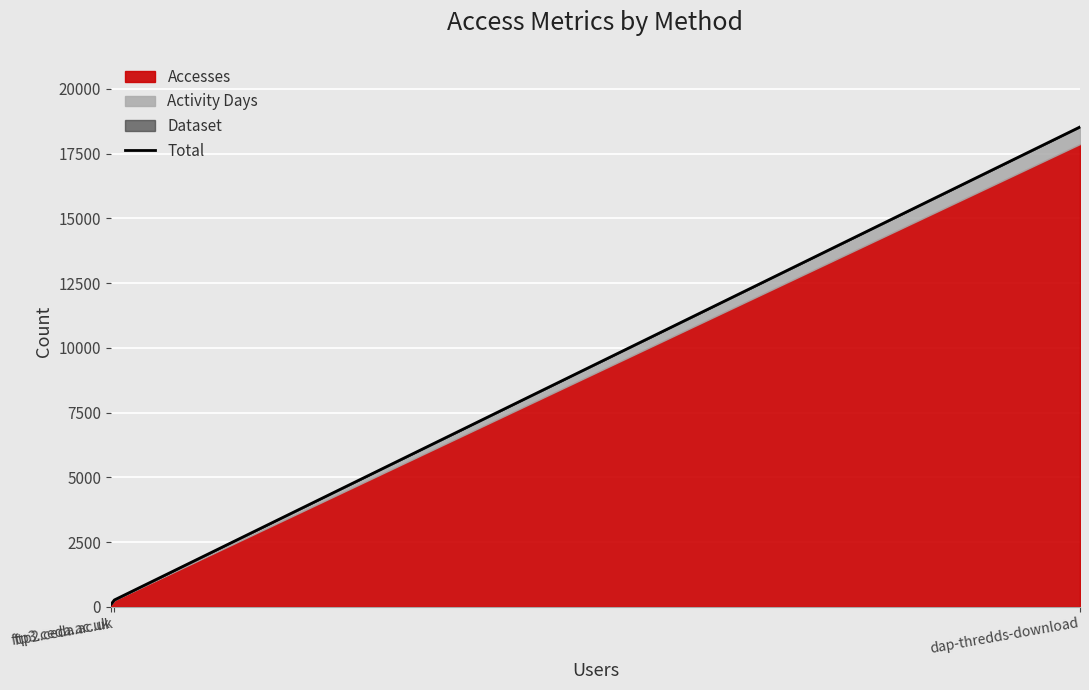

Does the chart display data point markers on the line(s)?

No